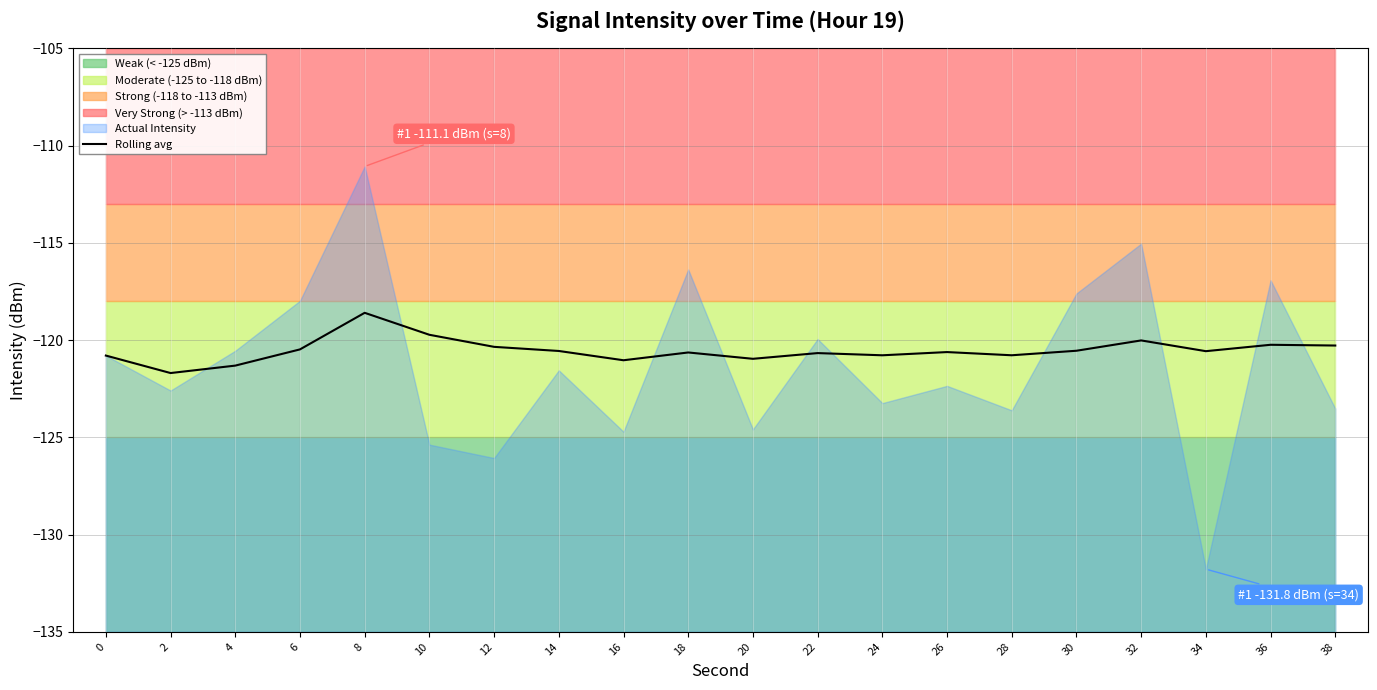

True or false: Rolling avg has a value of -204.2 at 24.

False